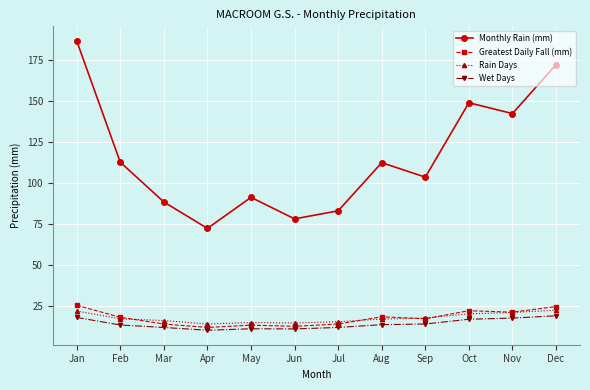

What is the value of the Monthly Rain (mm) point at the 9th from the left?

103.6